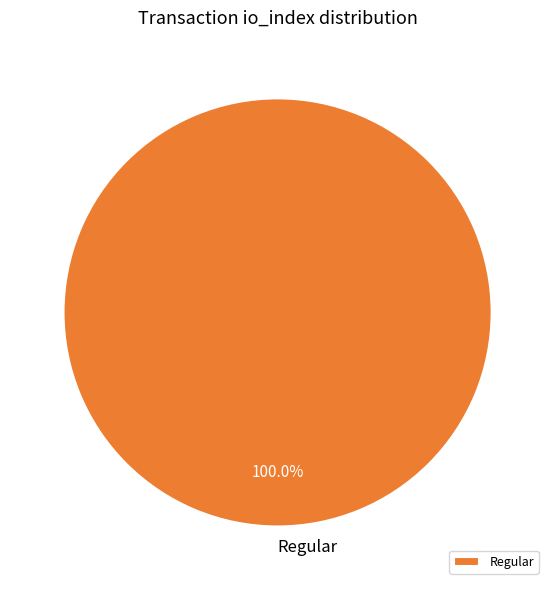

Is there any slice that represents more than half of the pie?

Yes